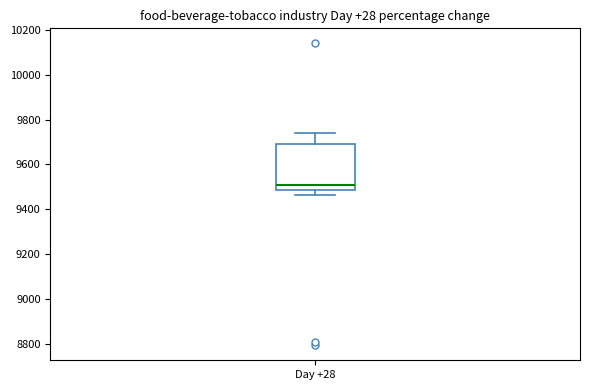

Read this box plot against the y-axis: the position of the median line, the range covered by the box, and the ends of both whiskers. The values are not printed on the chart, so give them approximately, as read against the axis.

median 9500, box 9480 to 9700, whiskers 9460 to 9740